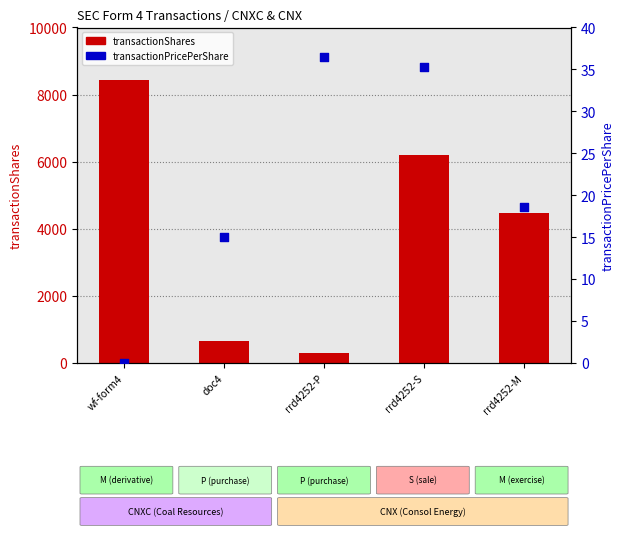

Which series has the largest total across all categories?

transactionShares